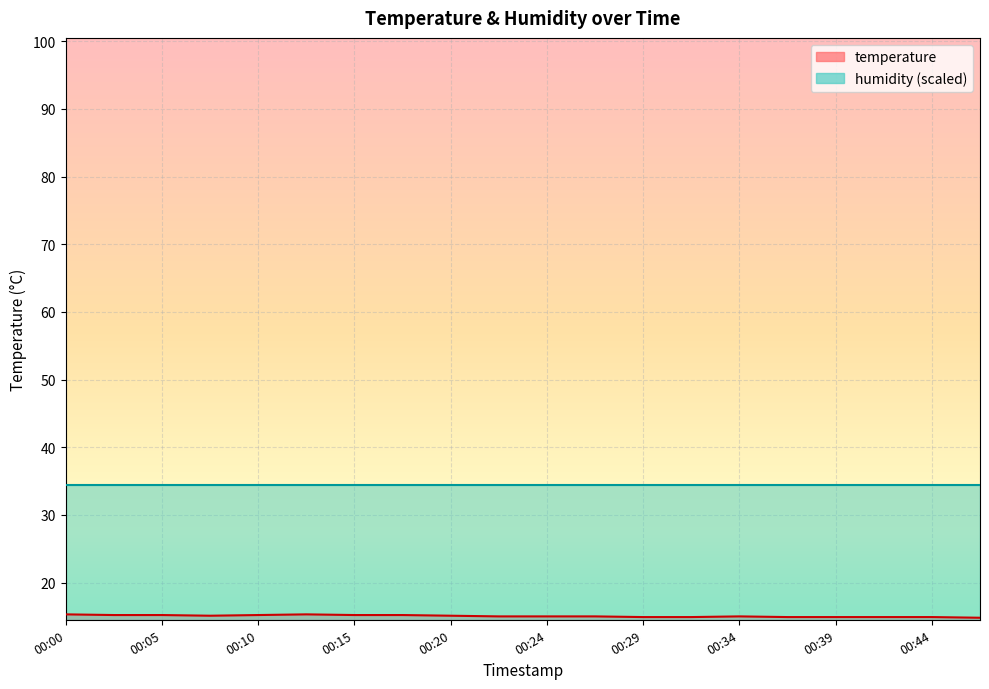

The chart shows a value of 15.1 at 00:07. True or false?

True